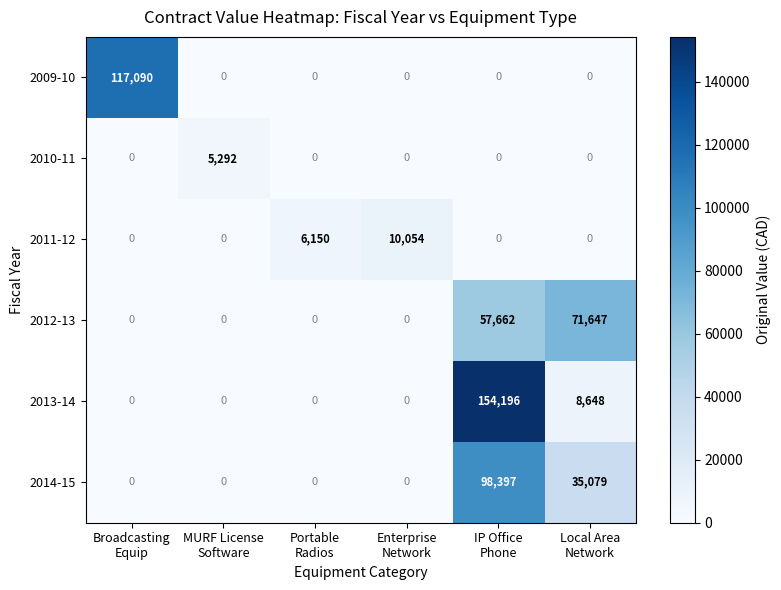

How many distinct data groups are displayed?

6